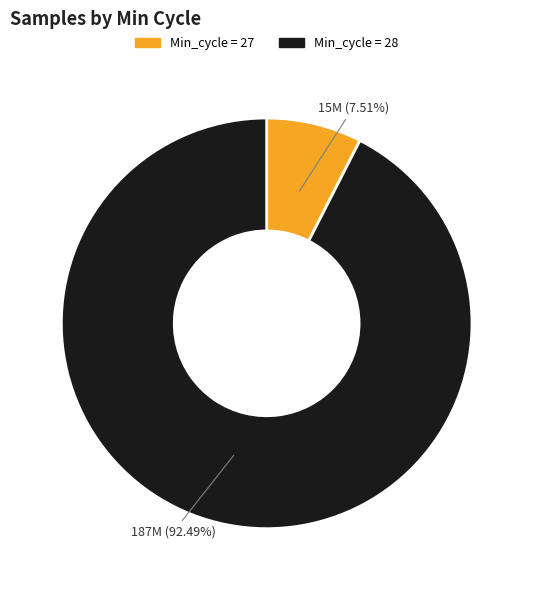

Is there a majority slice in this chart?

Yes